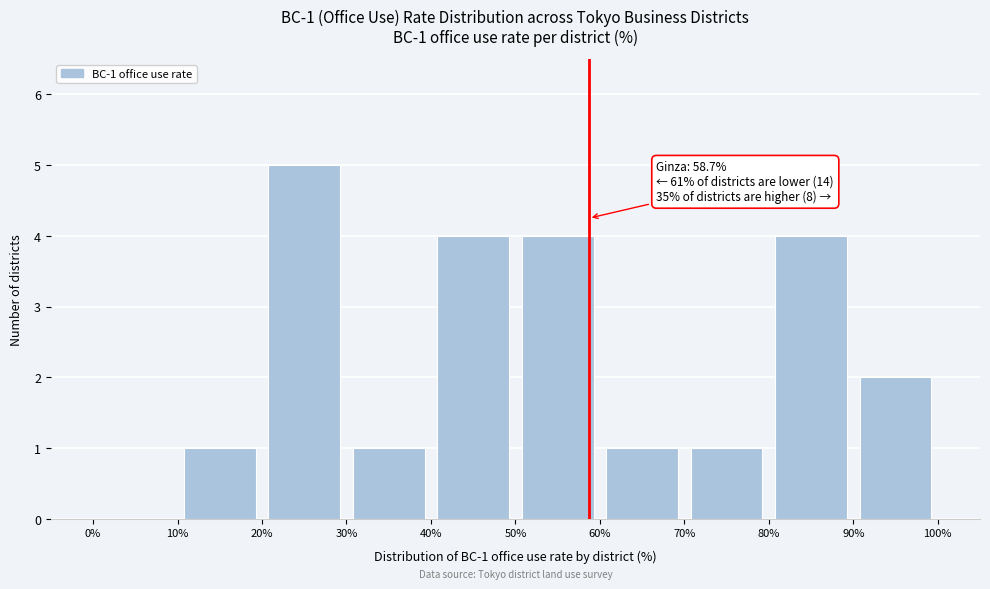

Which range on the x-axis has the tallest bar?

20% to 30%